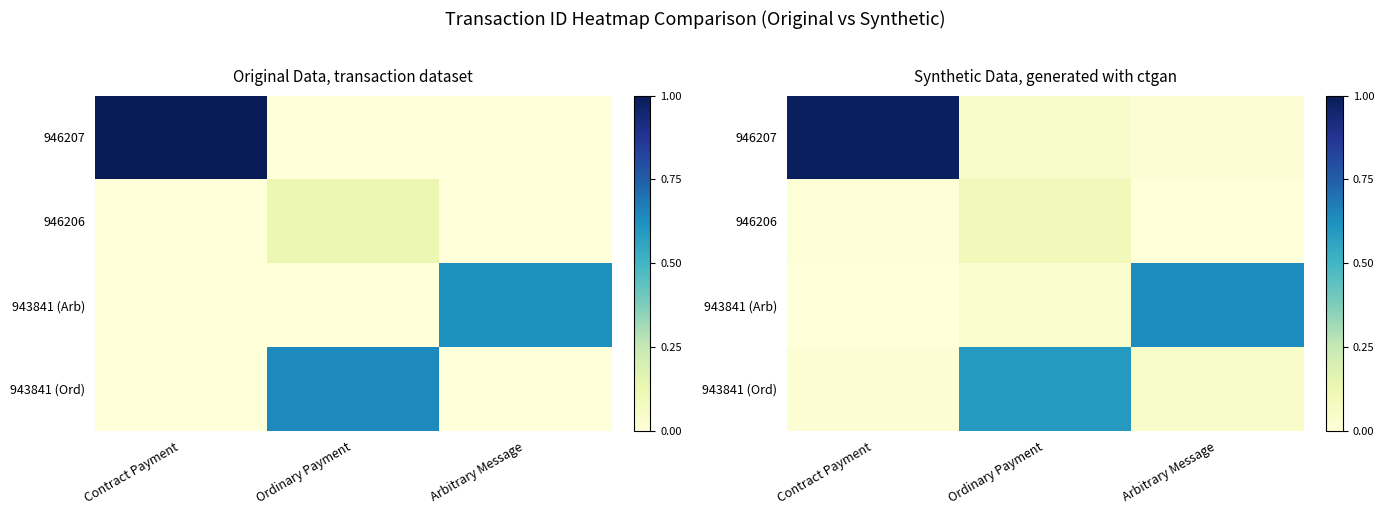

Between Ordinary Payment and Arbitrary Message, which is larger?

Ordinary Payment